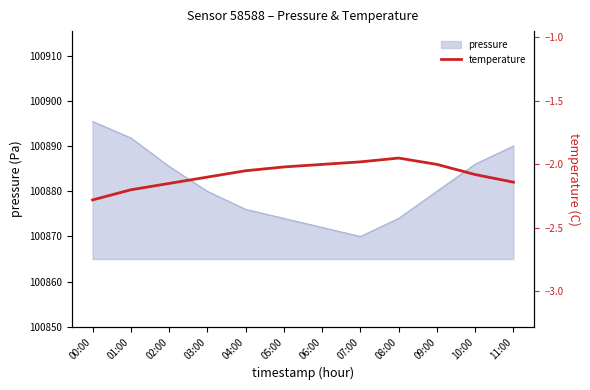

At which label is the value closest to -2?

06:00